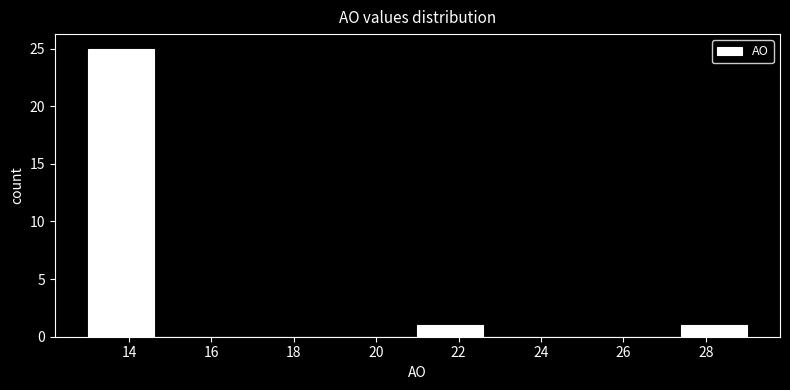

Reading left to right, transcribe this chart: for each bar, give the range it covers on the x-axis and its height. The values are not printed on the chart, so give them approximately, as read against the axis.

13.0 to 14.6: 25
14.6 to 16.2: 0
16.2 to 17.8: 0
17.8 to 19.4: 0
19.4 to 21.0: 0
21.0 to 22.6: 1
22.6 to 24.2: 0
24.2 to 25.8: 0
25.8 to 27.4: 0
27.4 to 29.0: 1